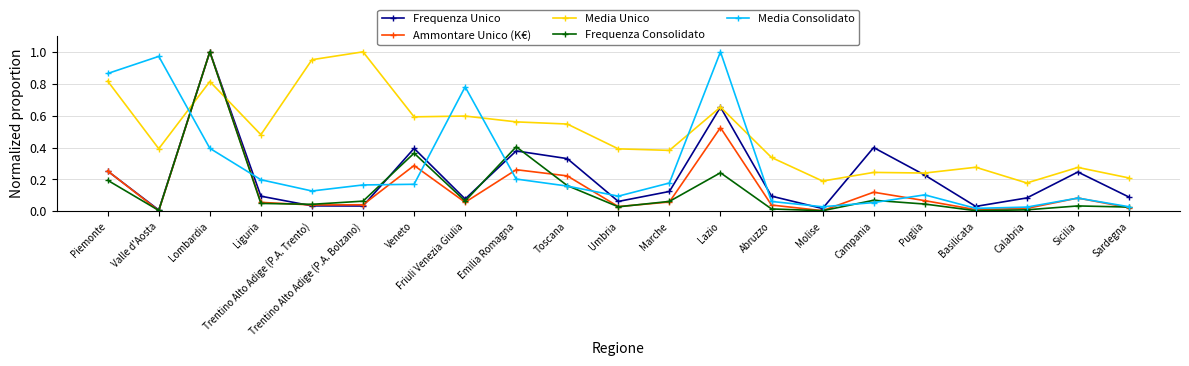

Which series has the largest range (max minus min)?

Frequenza Consolidato